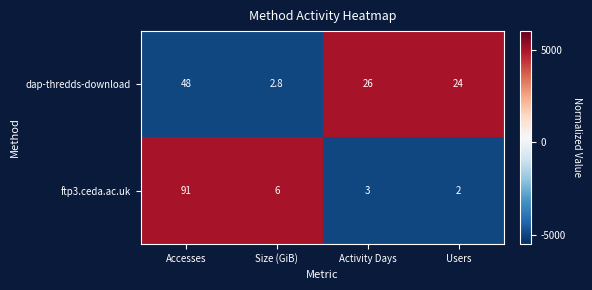

Rank the series at Users from highest to lowest value.

dap-thredds-download, ftp3.ceda.ac.uk